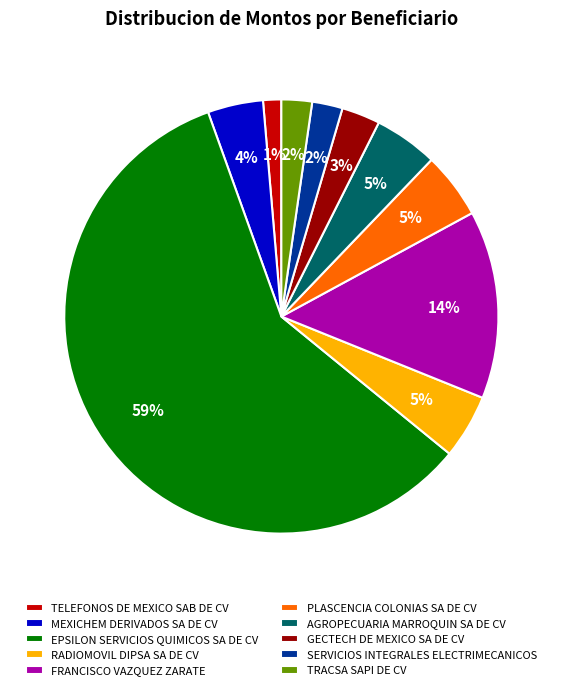

To the nearest percent, what is the average slice percentage?

10%